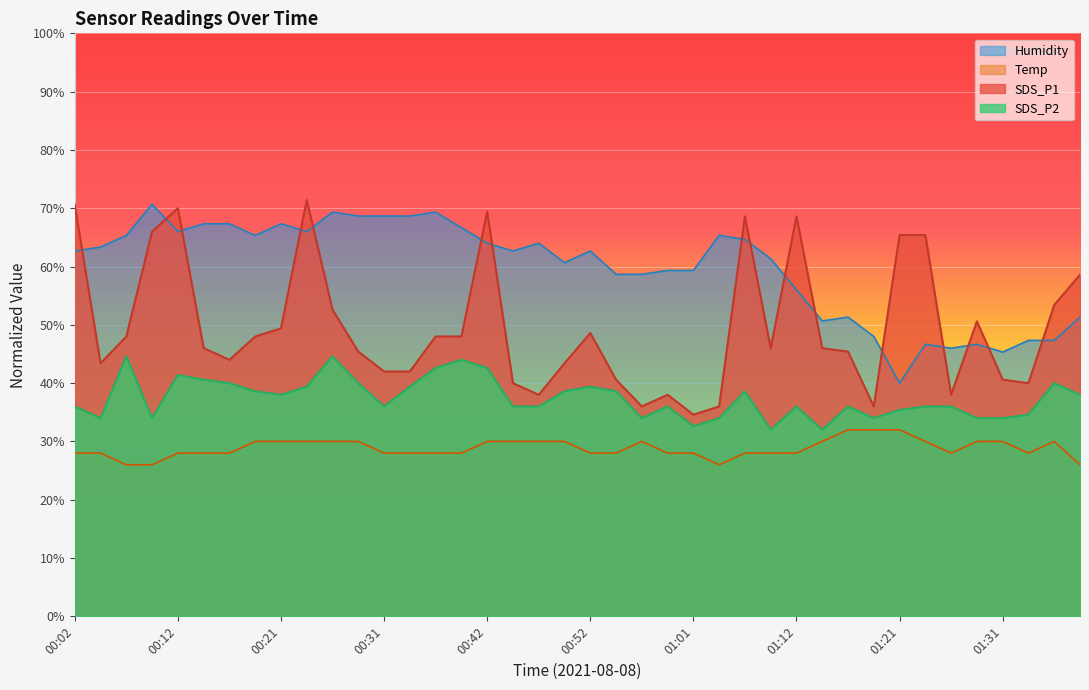

Which series has the widest spread of values?

SDS_P1